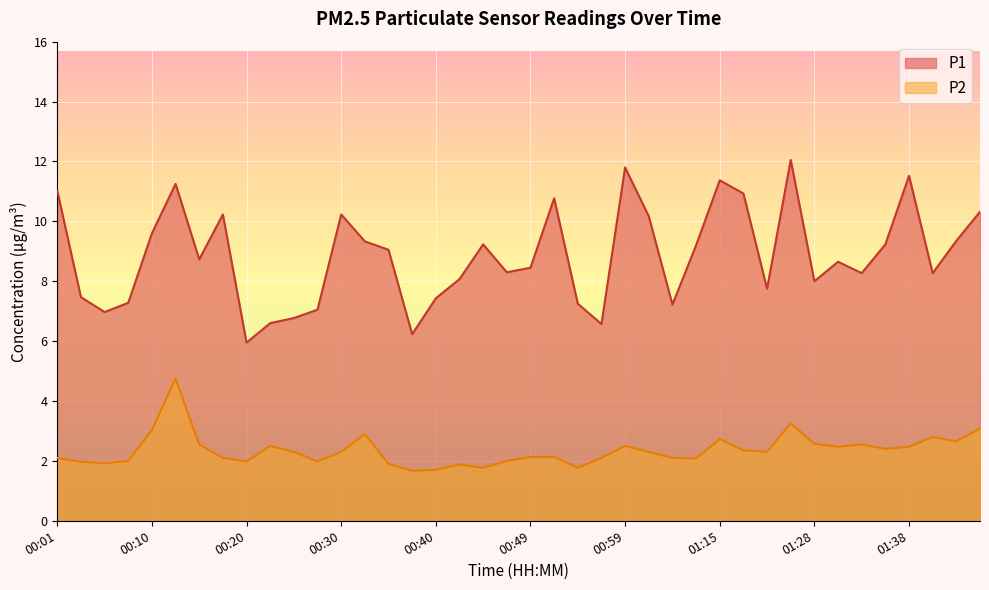

Which series has the largest total across all categories?

P1